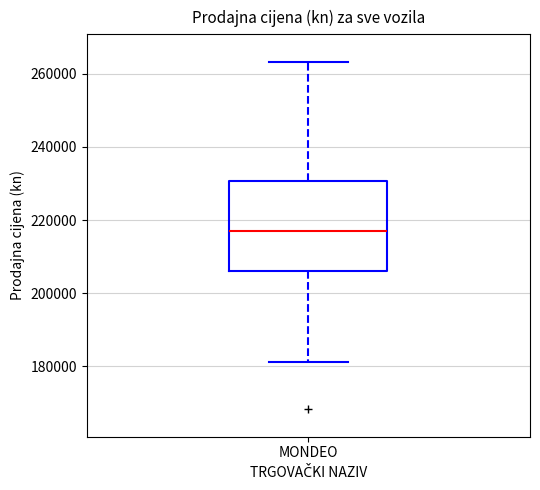

Read this box plot against the y-axis: the position of the median line, the range covered by the box, and the ends of both whiskers. The values are not printed on the chart, so give them approximately, as read against the axis.

median 216000, box 206000 to 230000, whiskers 182000 to 264000